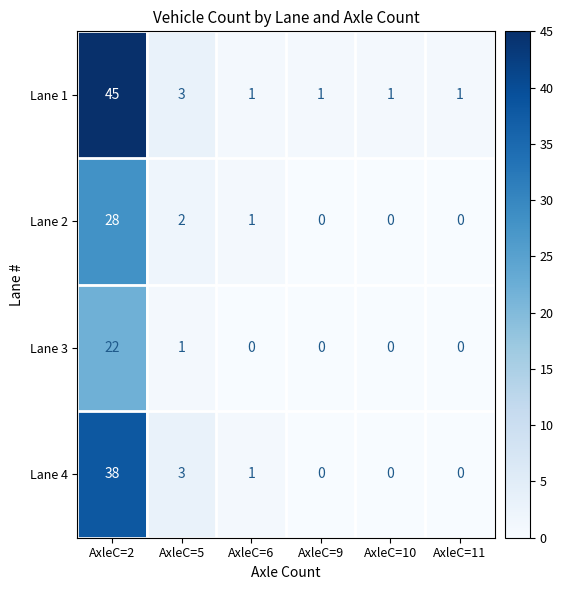

What is the highest value of the Lane 4 series?

38